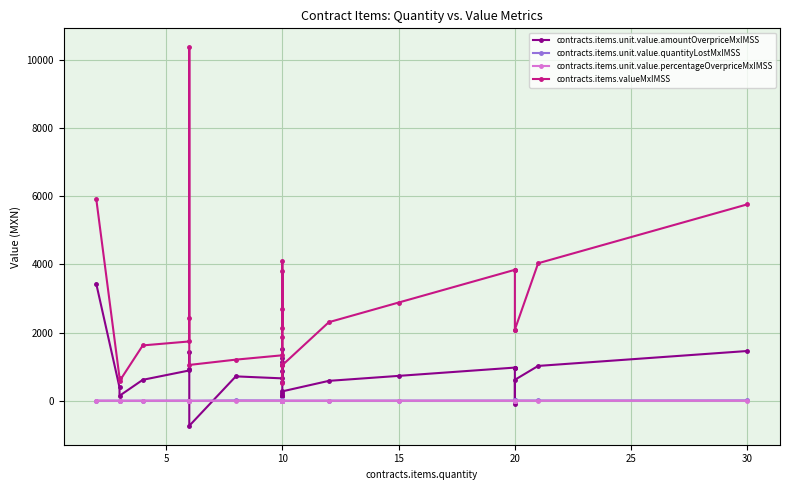

True or false: contracts.items.unit.value.quantityLostMxIMSS and contracts.items.unit.value.percentageOverpriceMxIMSS intersect in this chart.

False